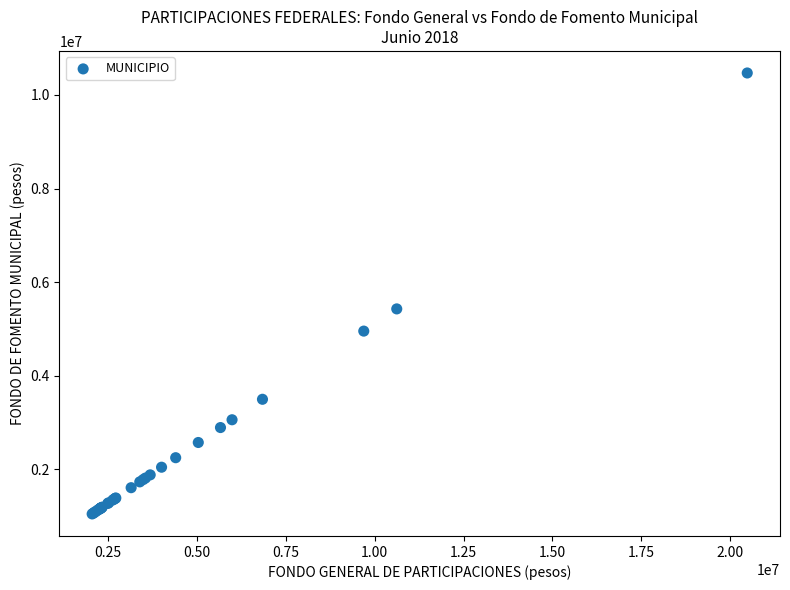

What Y value in the scatter plot is closest to 5759038?

5429112